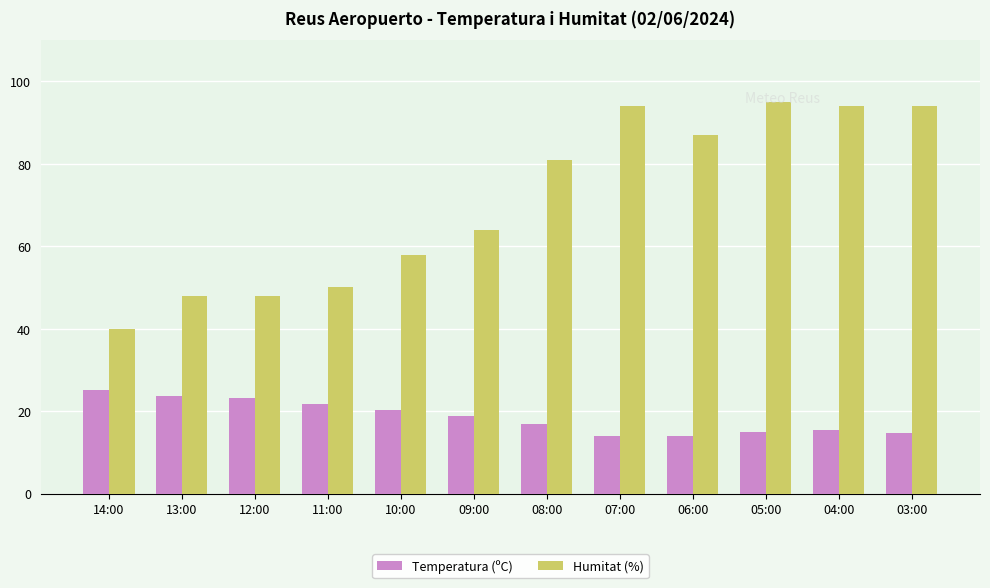

Which series has the largest range (max minus min)?

Humitat (%)